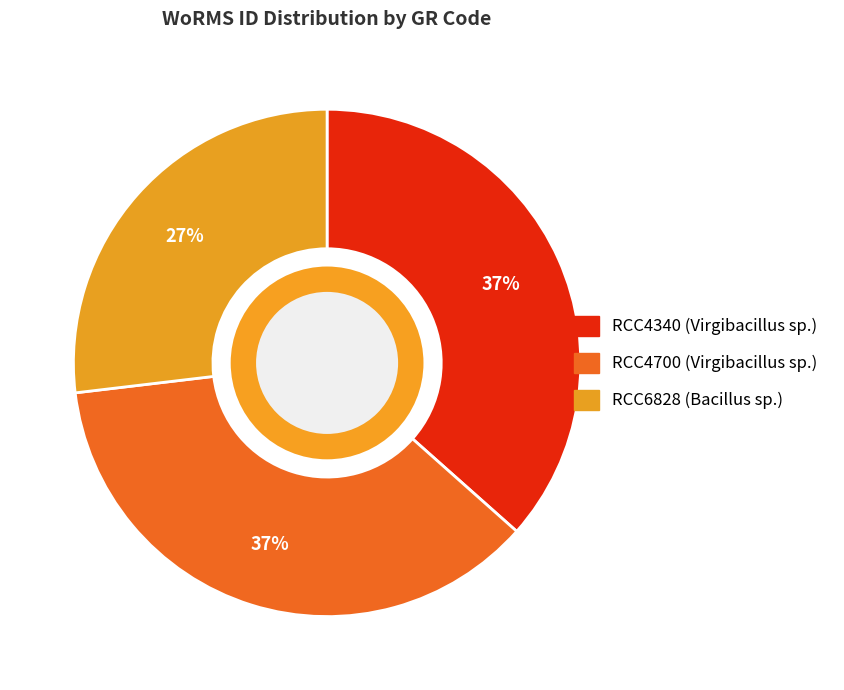

Is RCC4340 (Virgibacillus sp.) the majority of the pie?

No